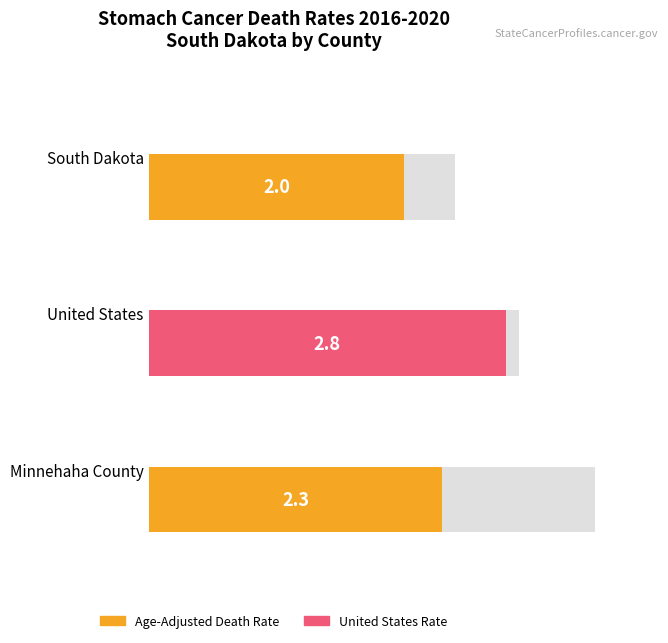

Reading left to right, transcribe all the data shown in this chart.

Age-Adjusted Death Rate: 2.0	2.8	2.3
Lower CI: 1.6	2.8	1.4
Upper CI: 2.4	2.9	3.5